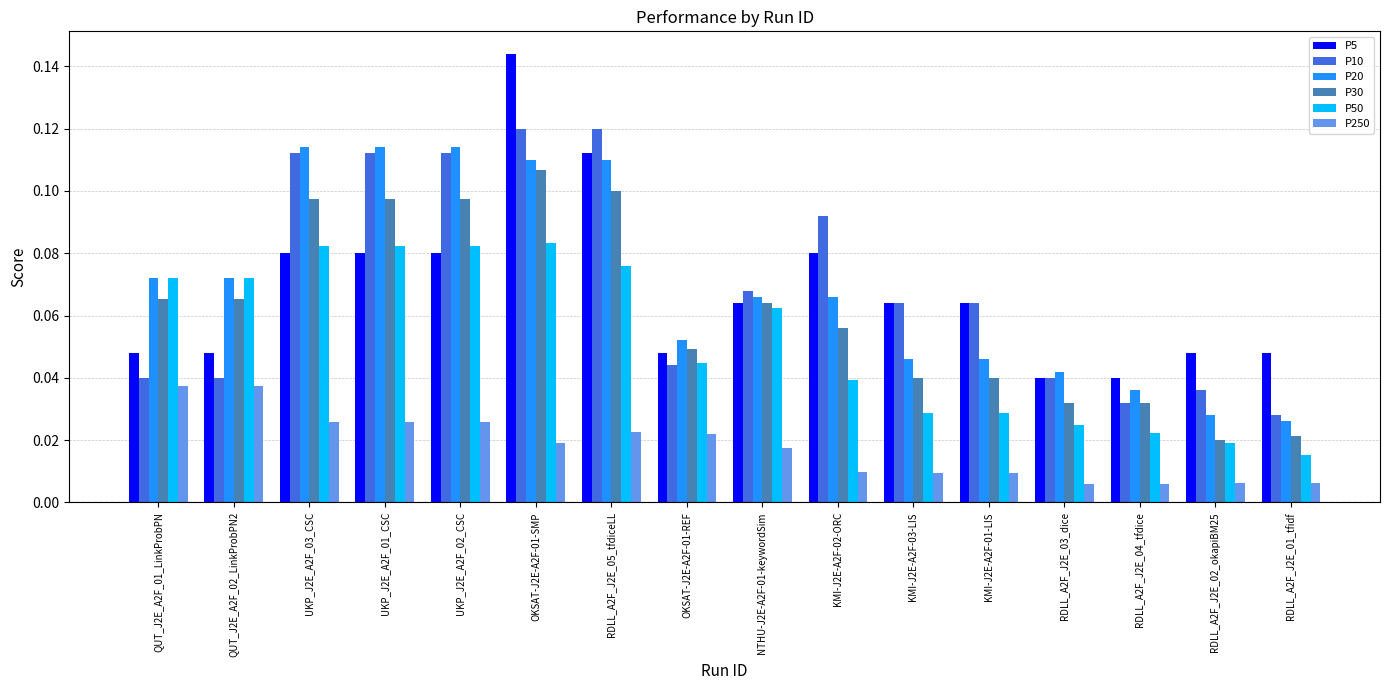

The P10 series shows 0.2 at UKP_J2E_A2F_01_CSC. True or false?

False